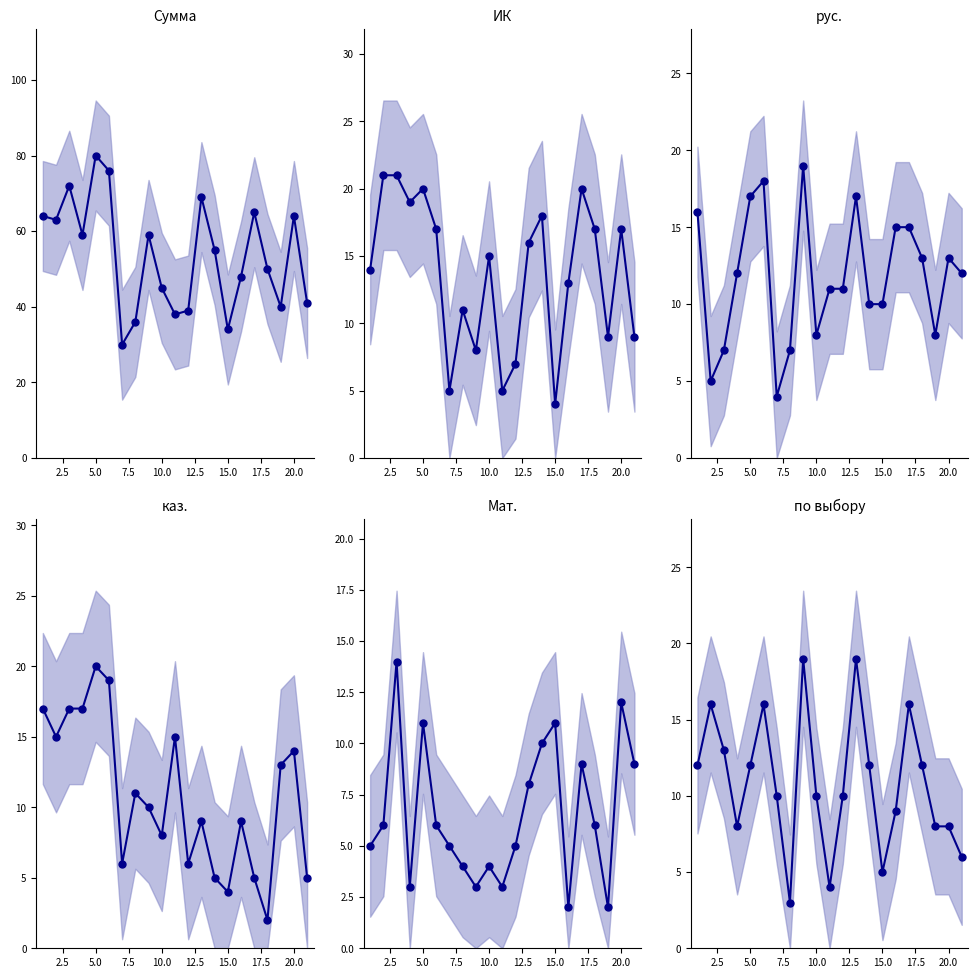

Which series changed the most between 7.5 and 14?

Сумма